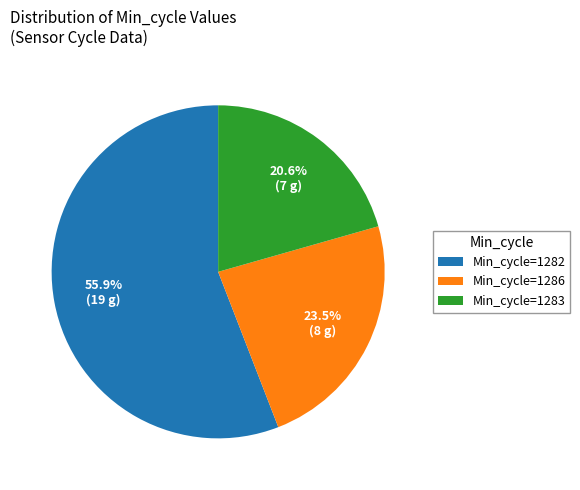

What is the total percentage of Min_cycle=1283 and Min_cycle=1286?

44.1%